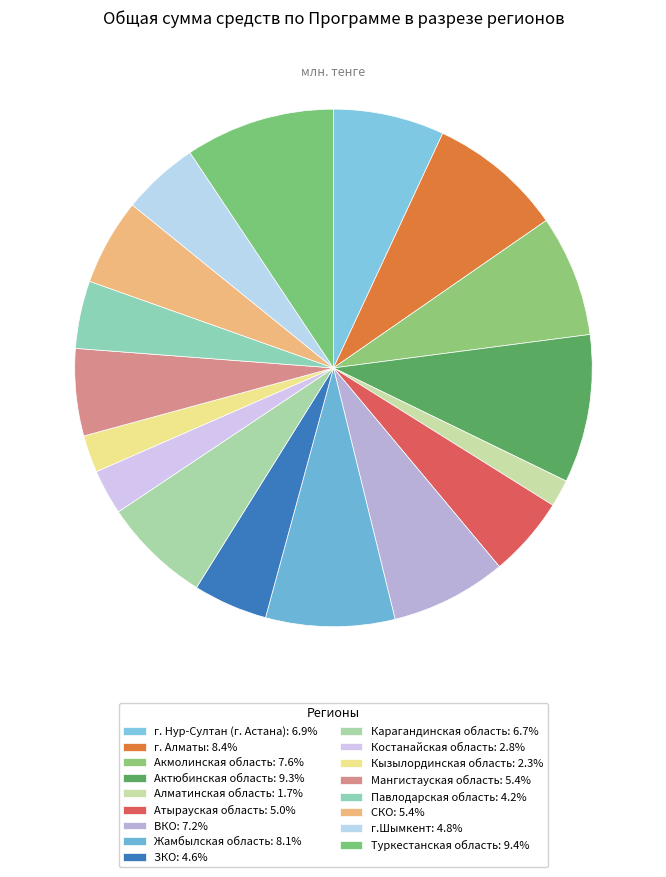

How much of the chart is everything except Акмолинская область?

92.4%